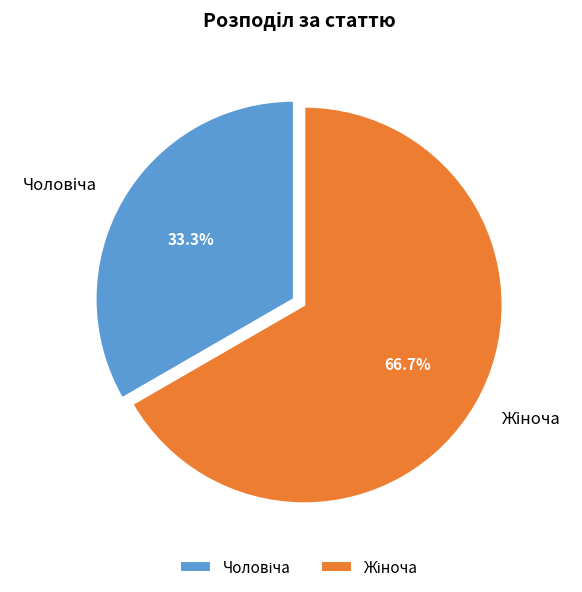

Does any single category account for the majority?

Yes